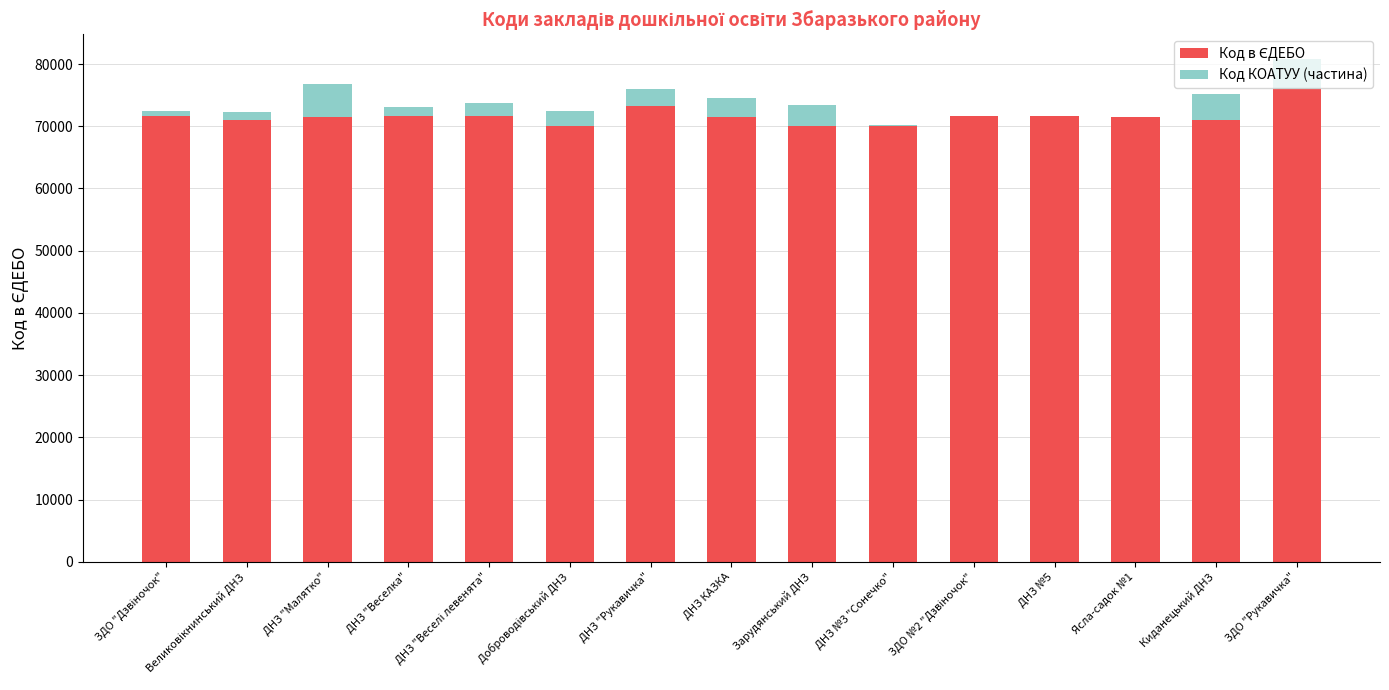

What is the total value across all series at ДНЗ КАЗКА?

74593